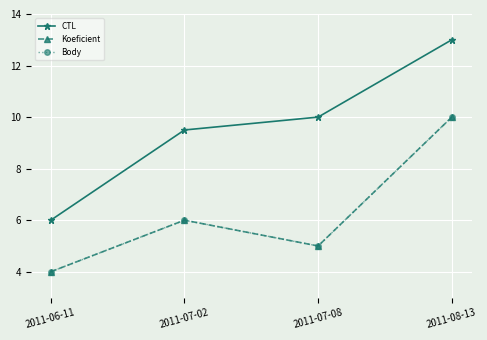

Does the chart have visible grid lines?

Yes